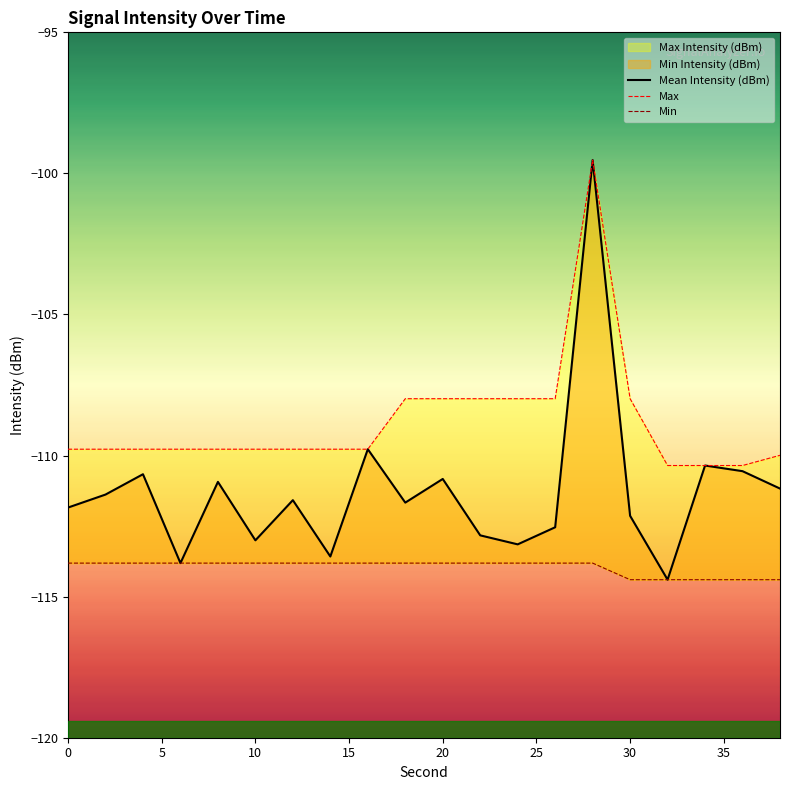

At 30, list the series in order from smallest to largest.

Min, Mean Intensity (dBm), Max